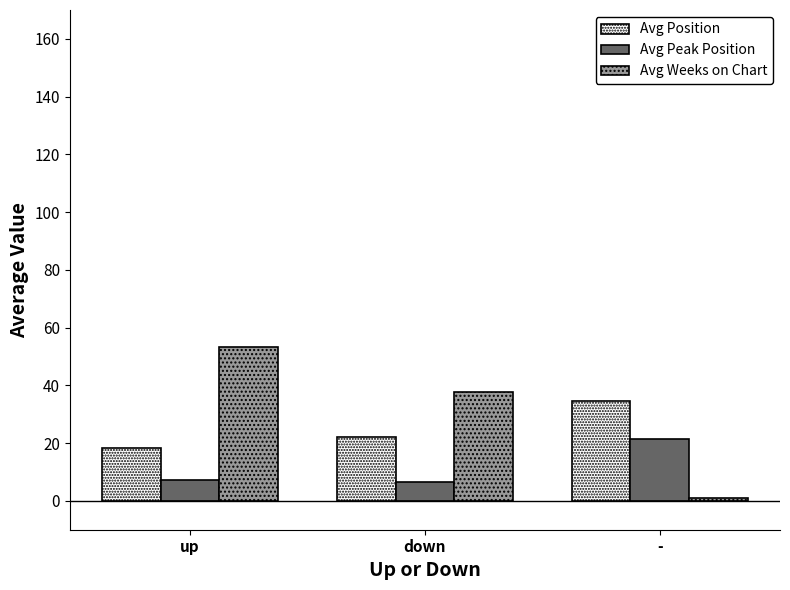

Are the bars horizontal?

No